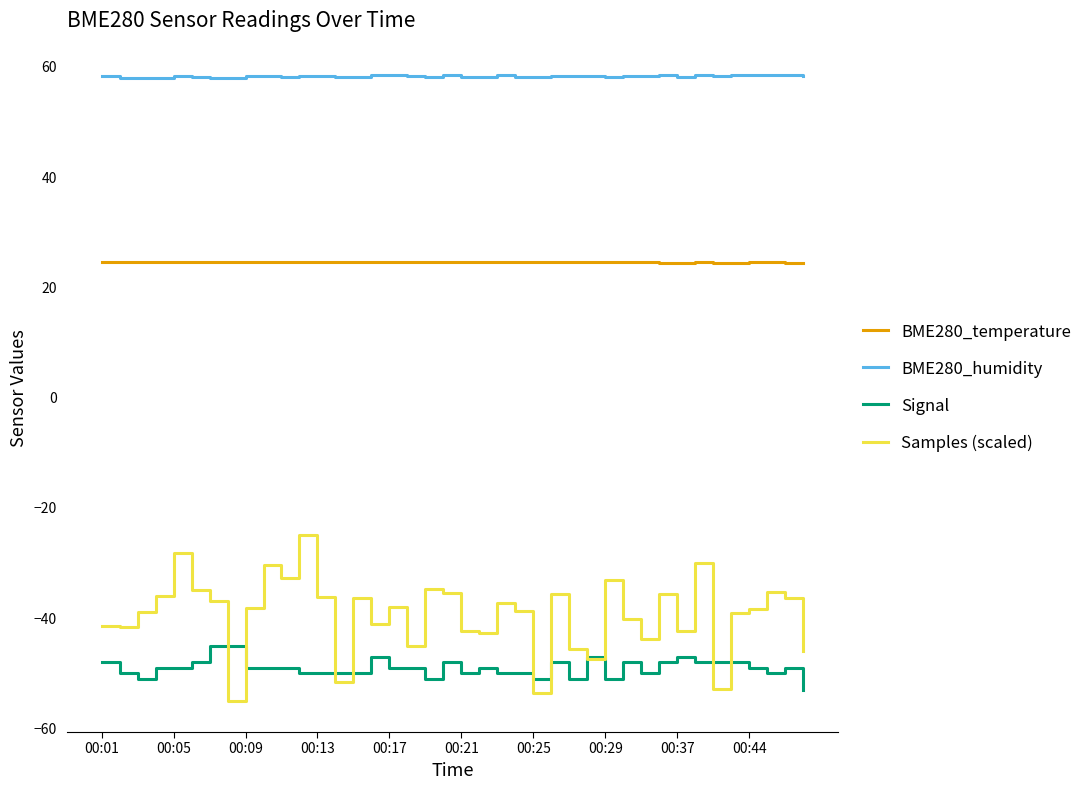

What is the average value of the BME280_humidity series?

58.3